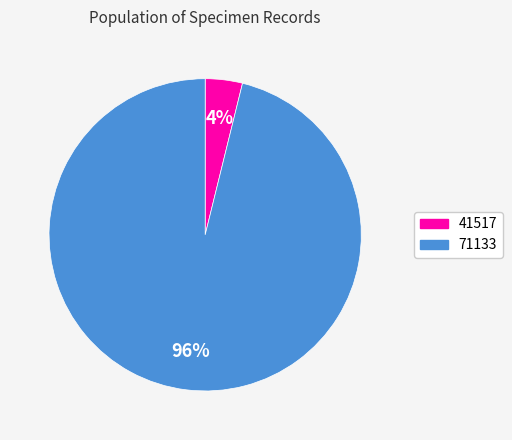

To the nearest percent, what is the difference between the 41517 and 71133 slice percentages?

92%